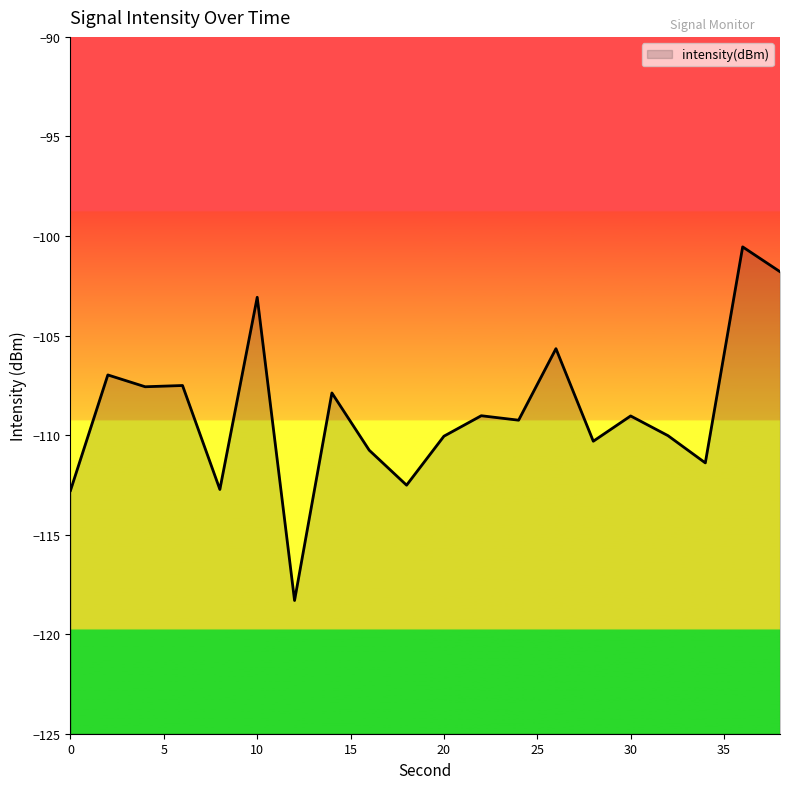

How many interior local peaks (higher than both neighbors) does the data have?

8